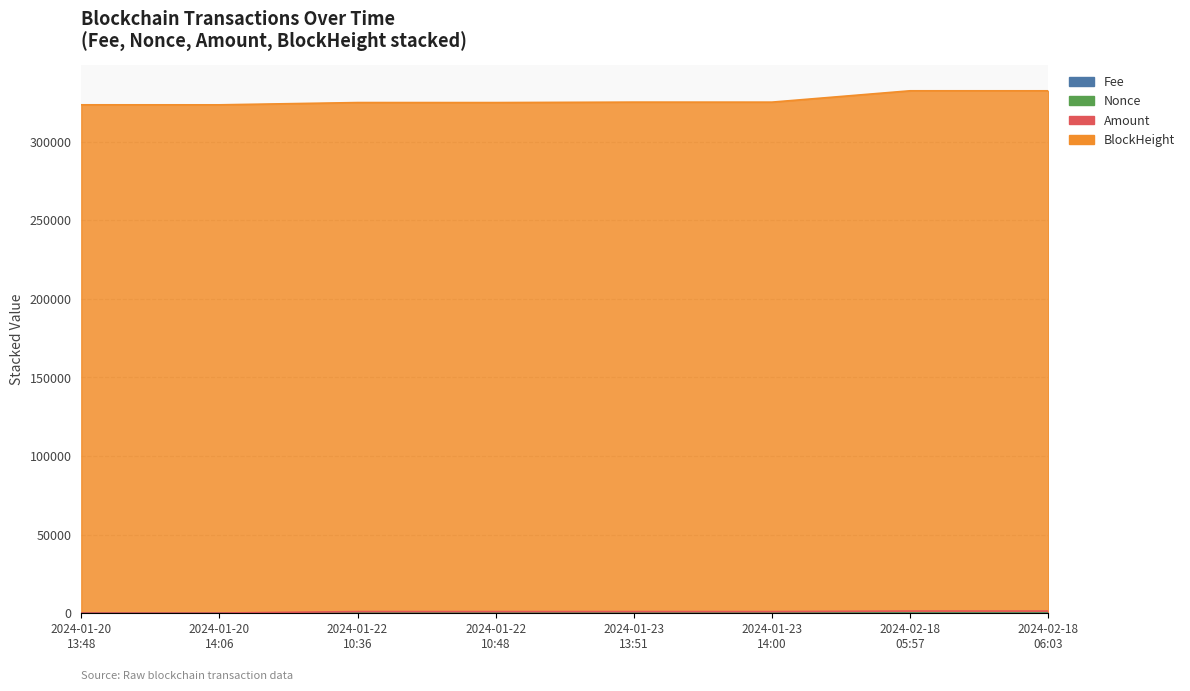

Which category has the highest value in the Nonce series?

2024-02-18 05:57